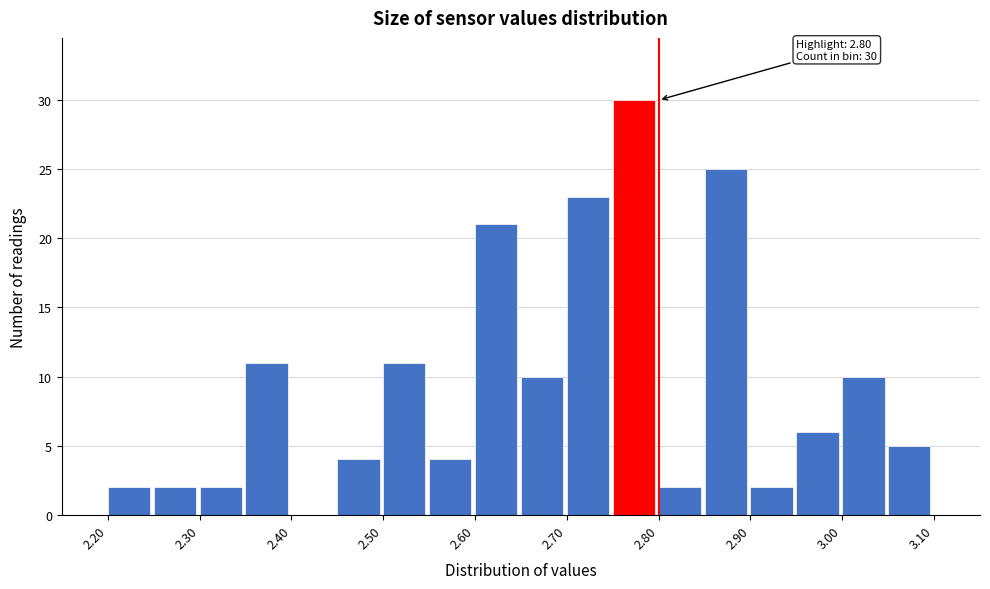

Over which range of the x-axis is the bar tallest?

2.75 to 2.80